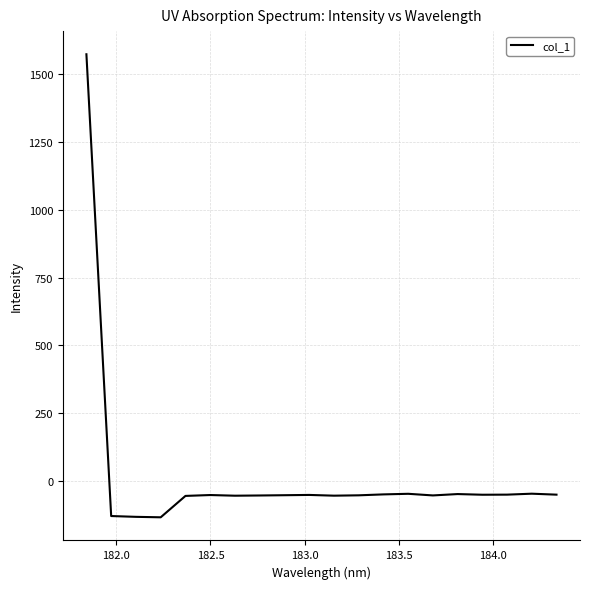

What is the difference between the maximum and minimum values?

1705.4